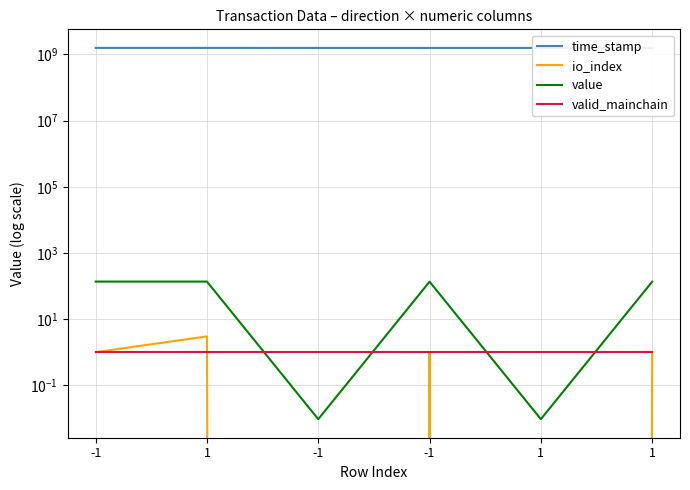

What is the label of the 1st point from the right?

1